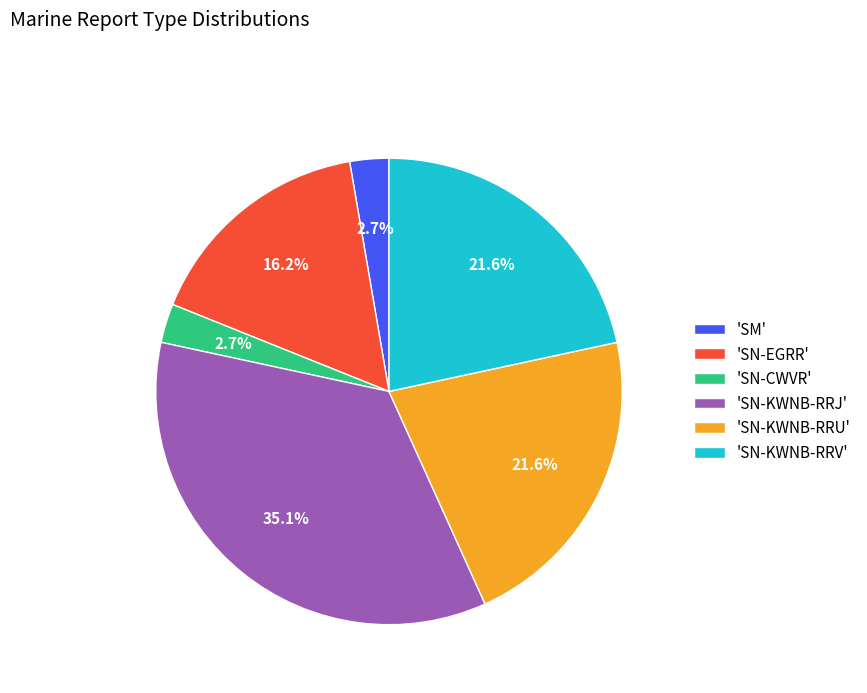

Is there a majority slice in this chart?

No